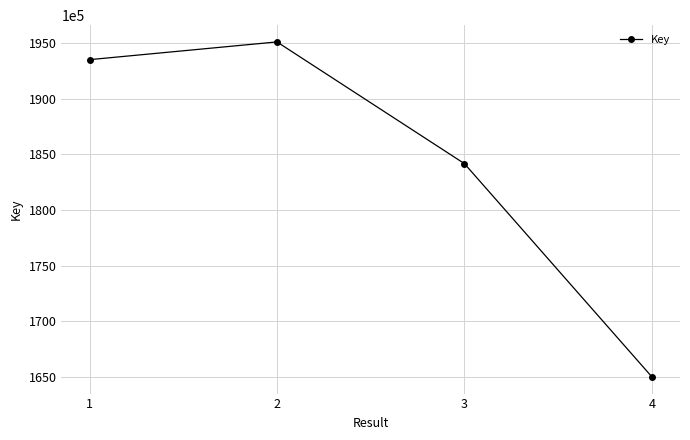

How many series are shown in this chart?

1